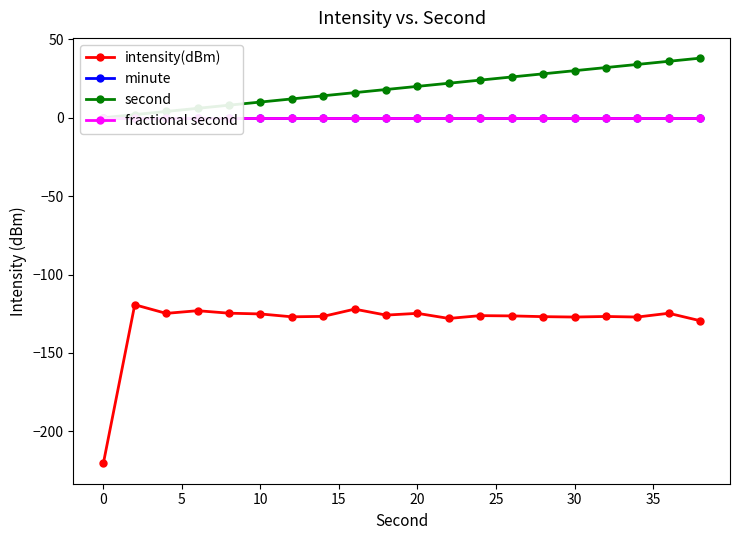

True or false: intensity(dBm) has more than 1 points higher than both neighbors.

True